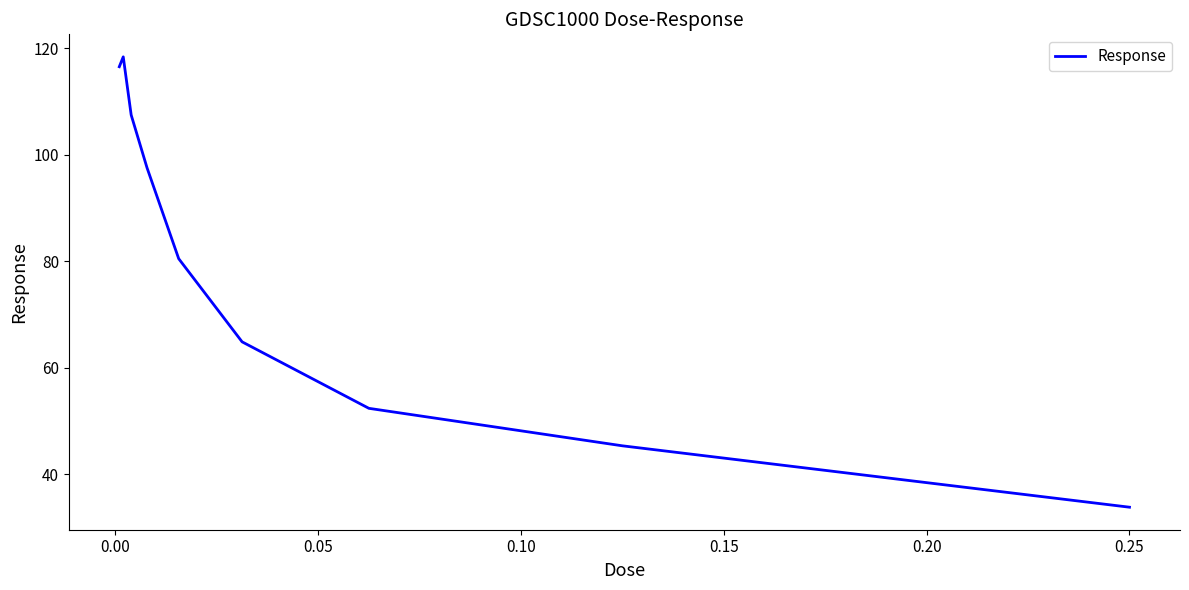

What is the difference between the maximum and minimum values?

84.6